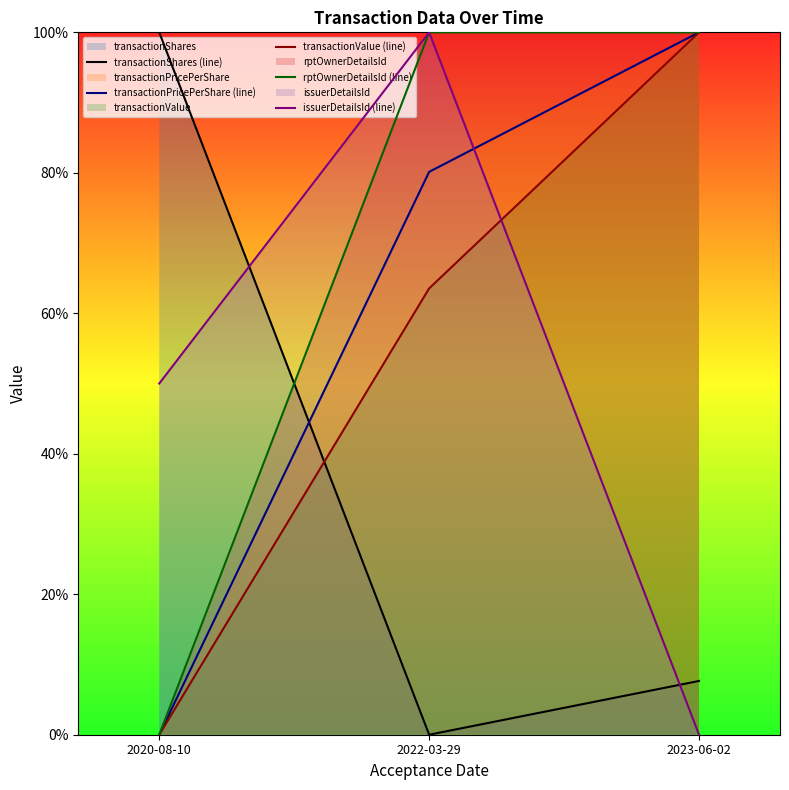

What is the highest value of the transactionShares (line) series?

1.0